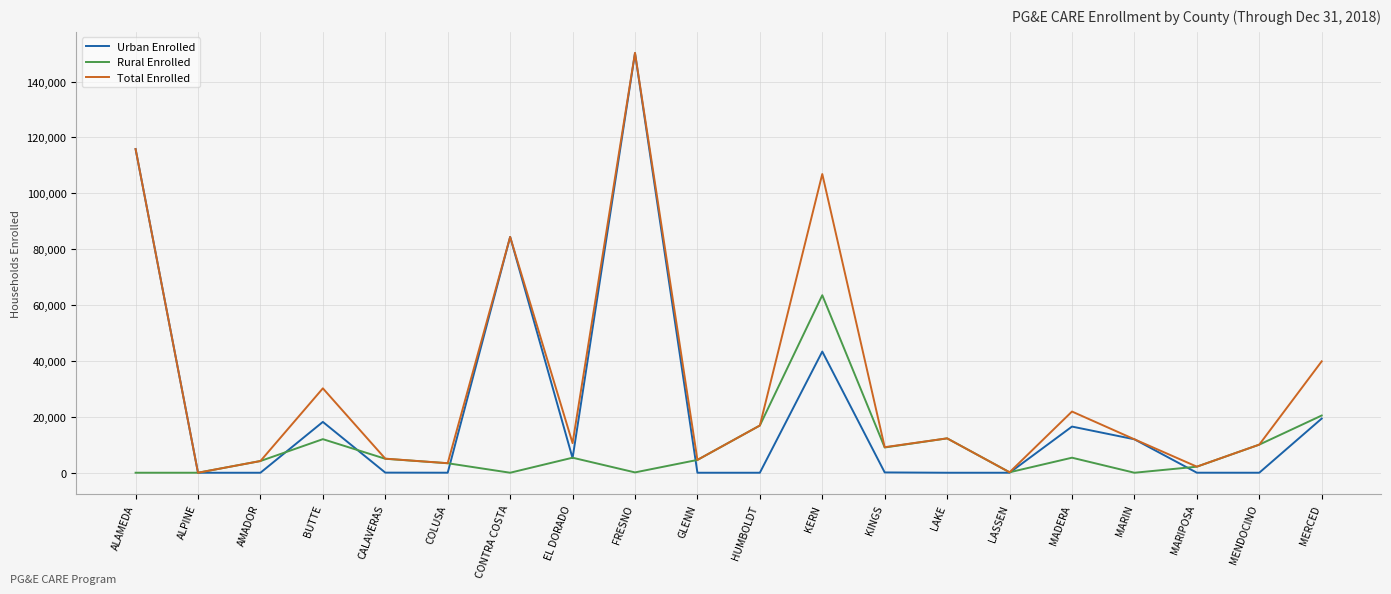

True or false: Total Enrolled has a value of 20246 at MARIN.

False